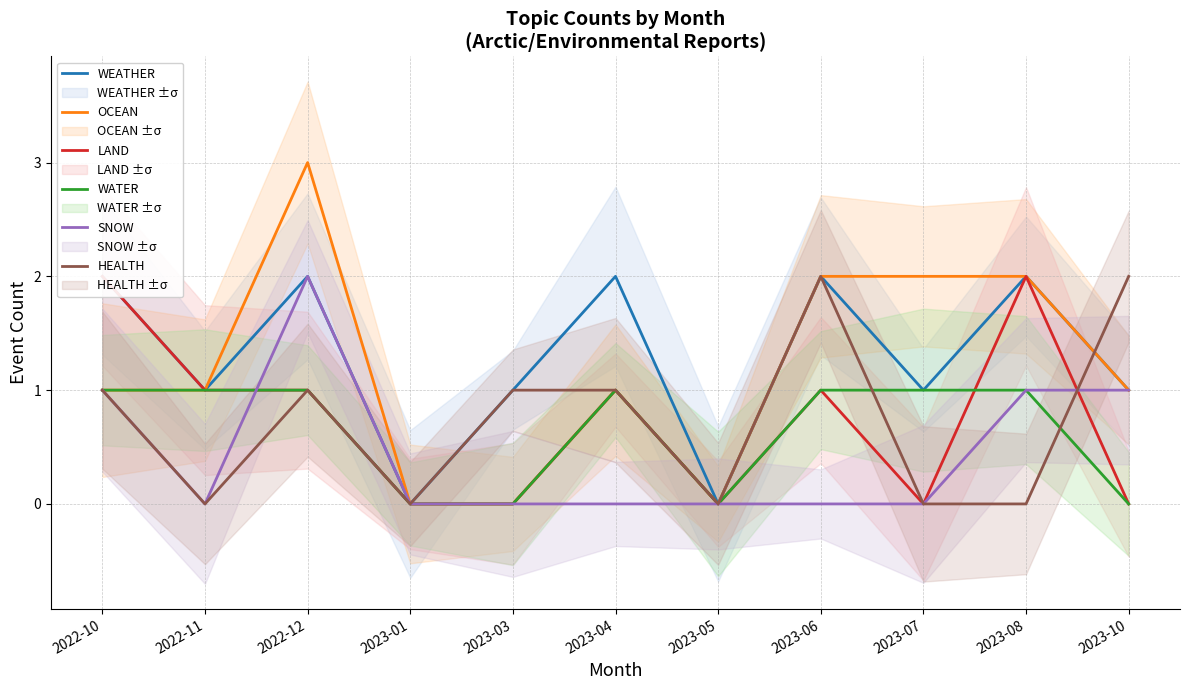

How many lines are shown in the chart?

6